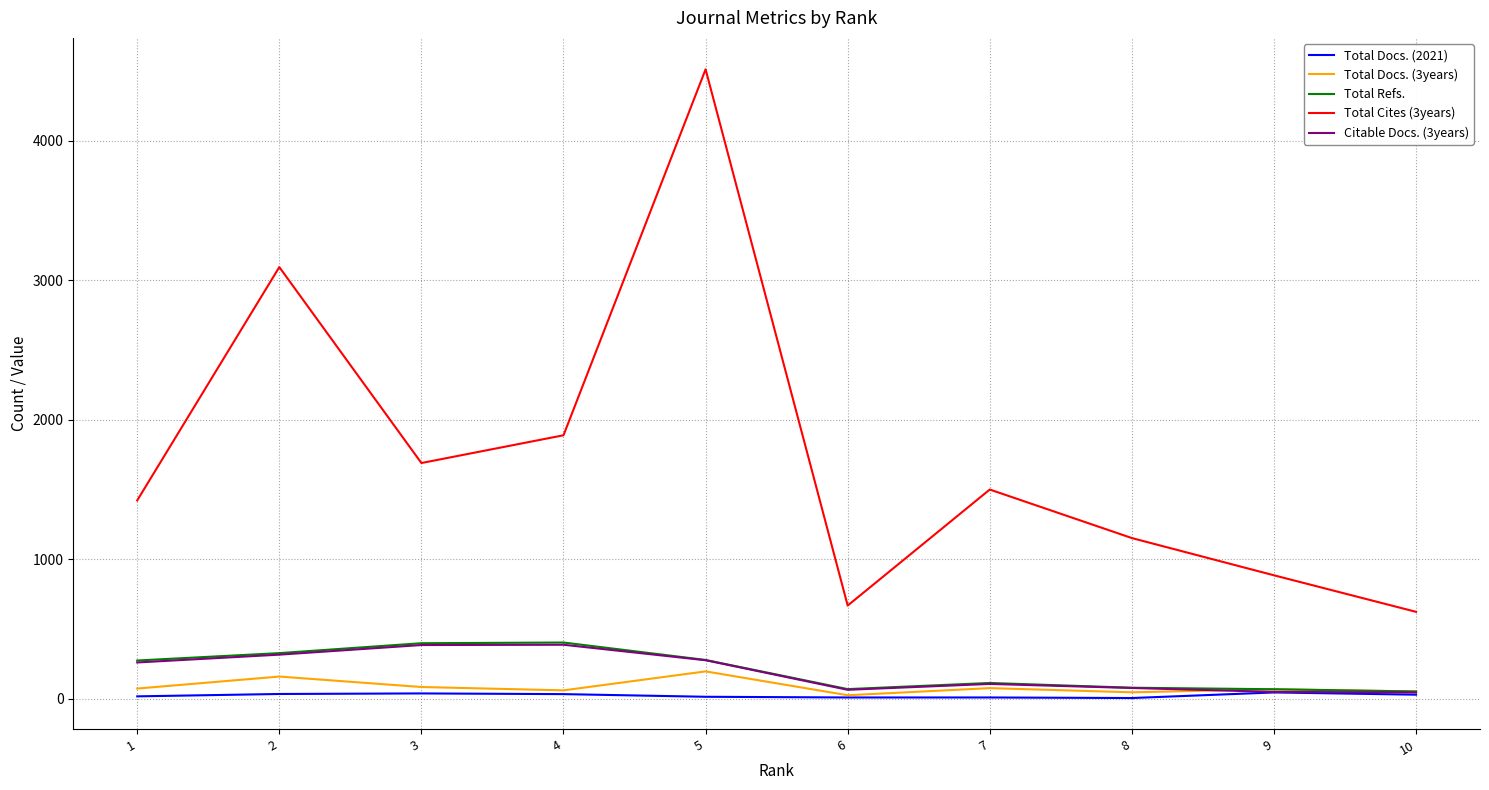

True or false: Total Cites (3years) and Total Docs. (2021) cross at least once.

False